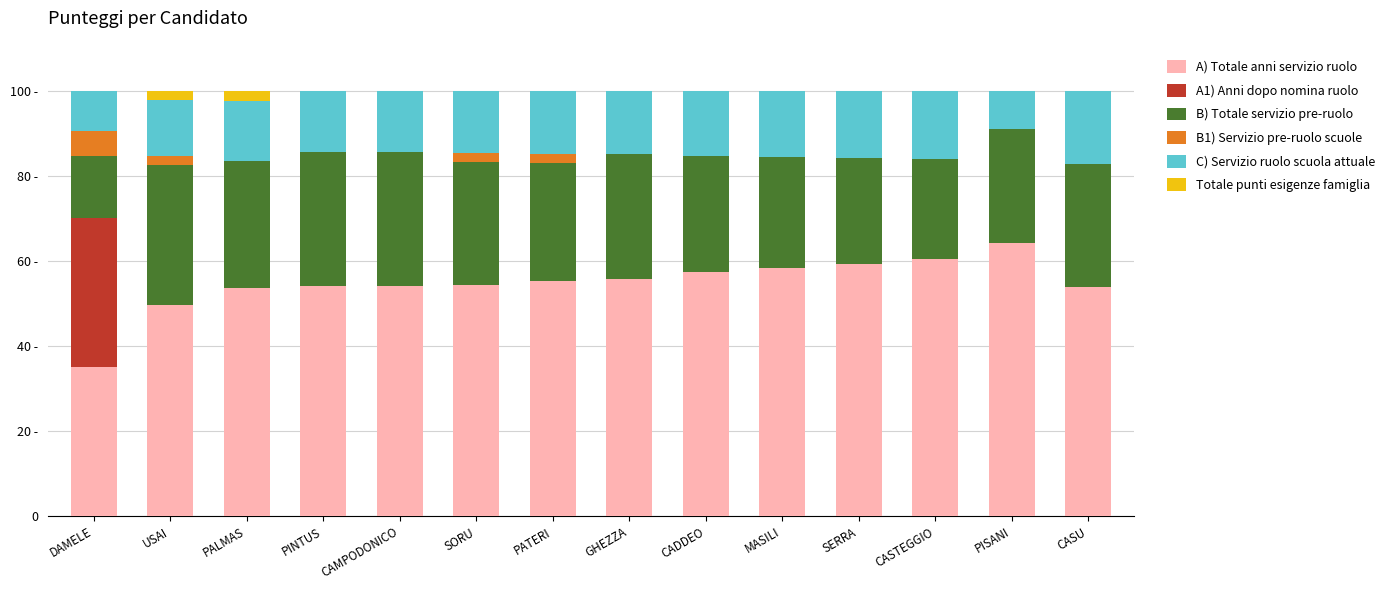

Are the bars horizontal?

No